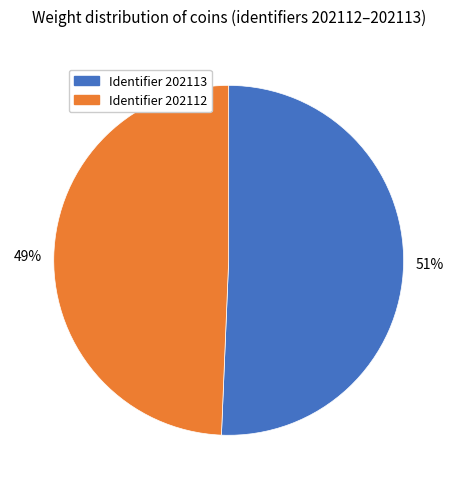

Is there a majority slice in this chart?

Yes